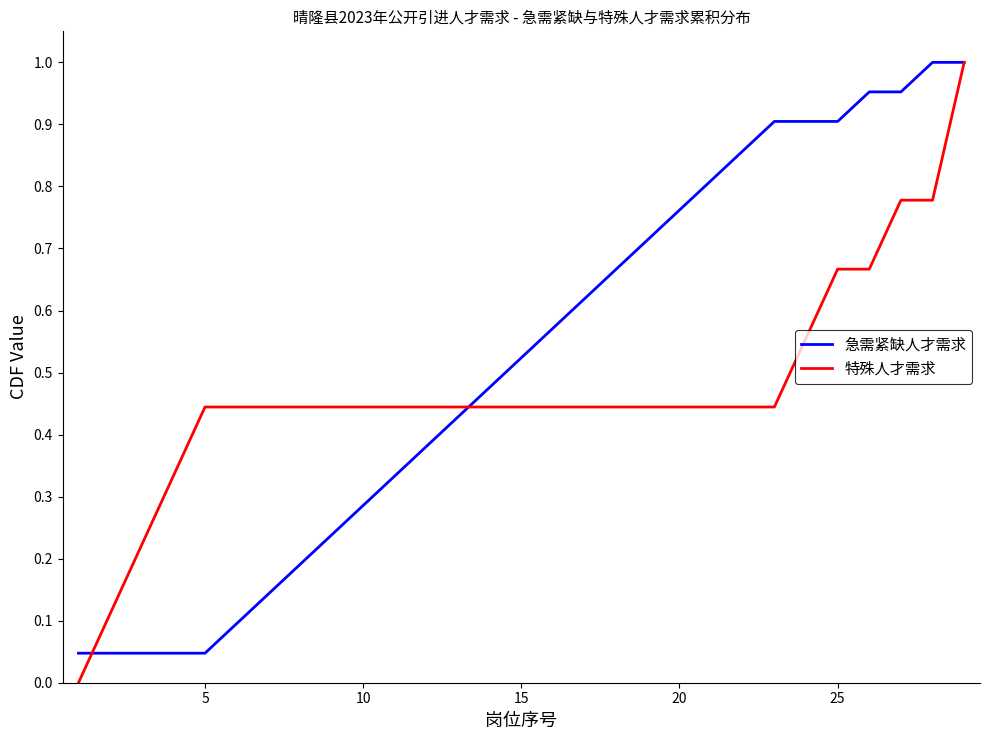

Which series has the largest total across all categories?

急需紧缺人才需求